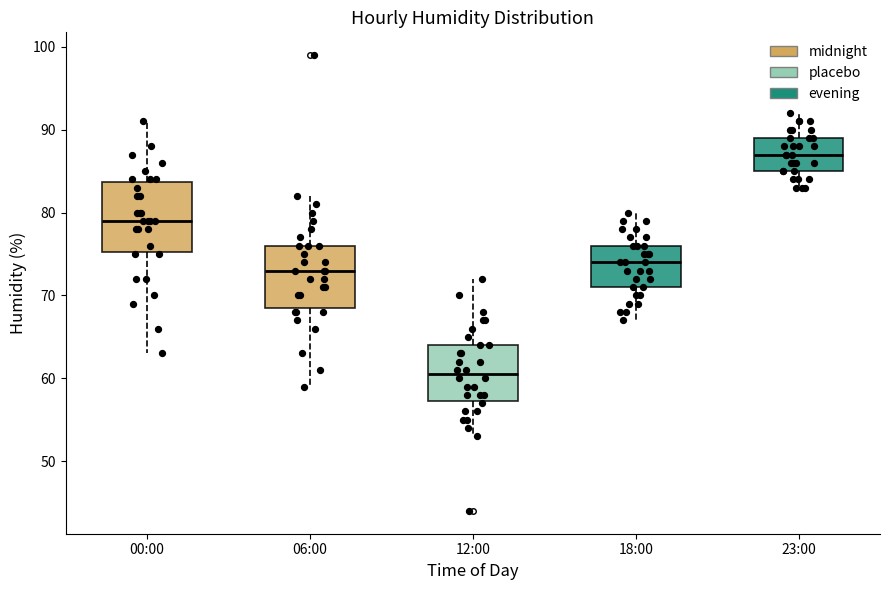

Which box has the lowest median line?

12:00